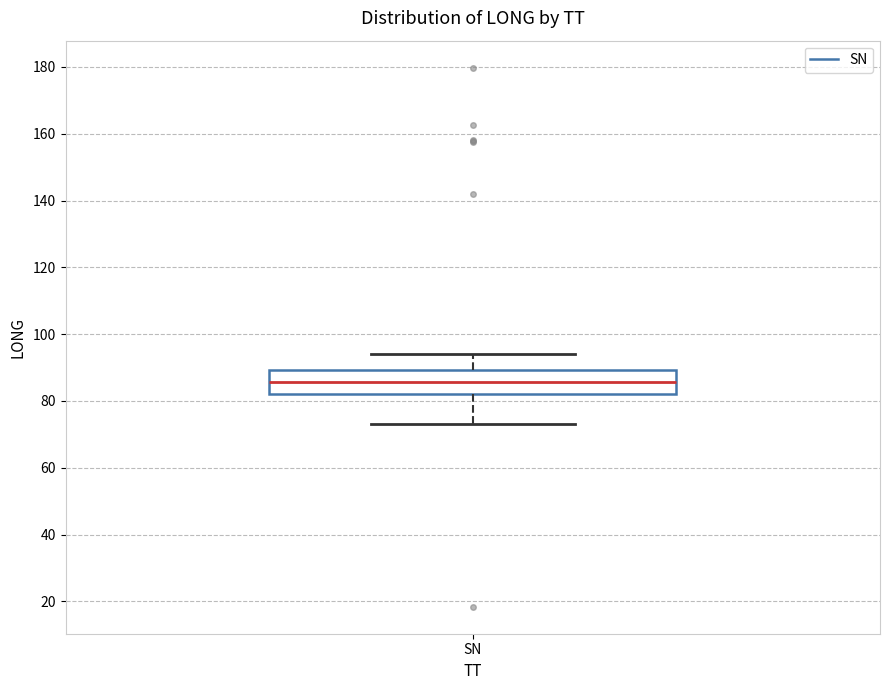

Where is the upper edge of the box for SN on the y-axis? The values are not printed on the chart, so give them approximately, as read against the axis.

90